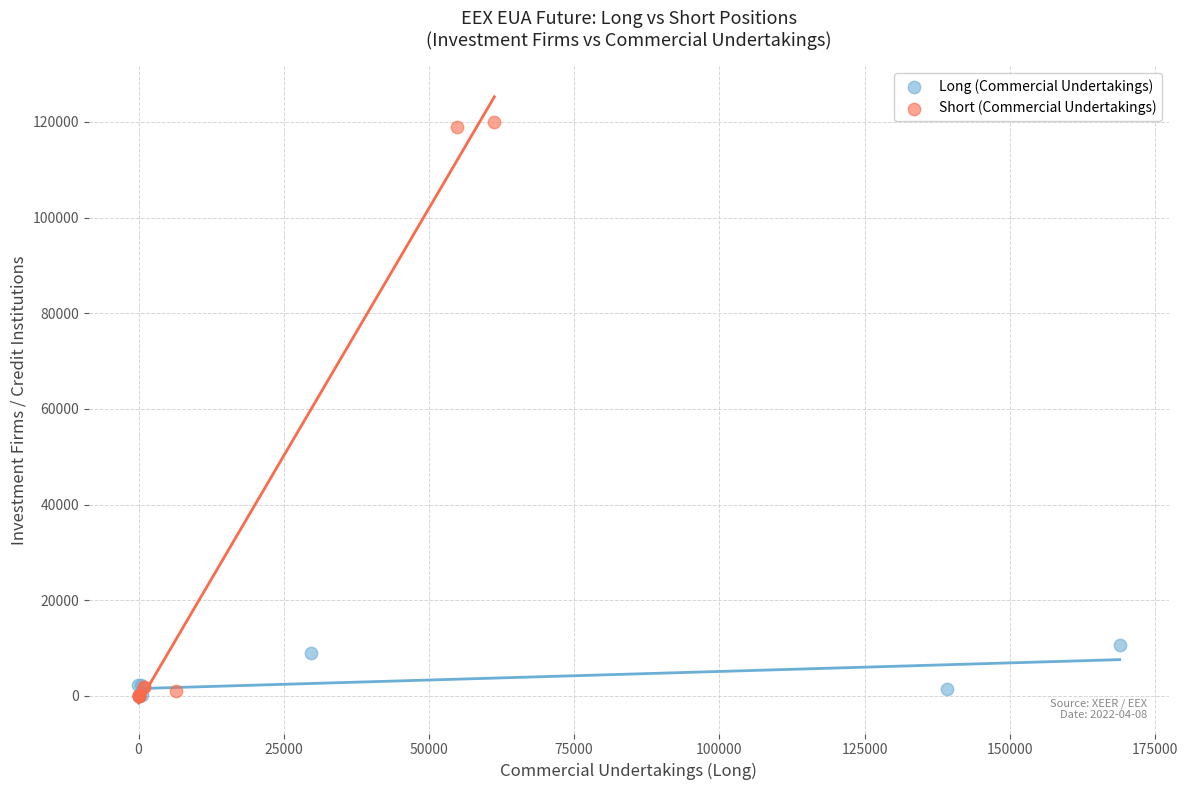

Which series contains the highest Y value?

Short (Commercial Undertakings)